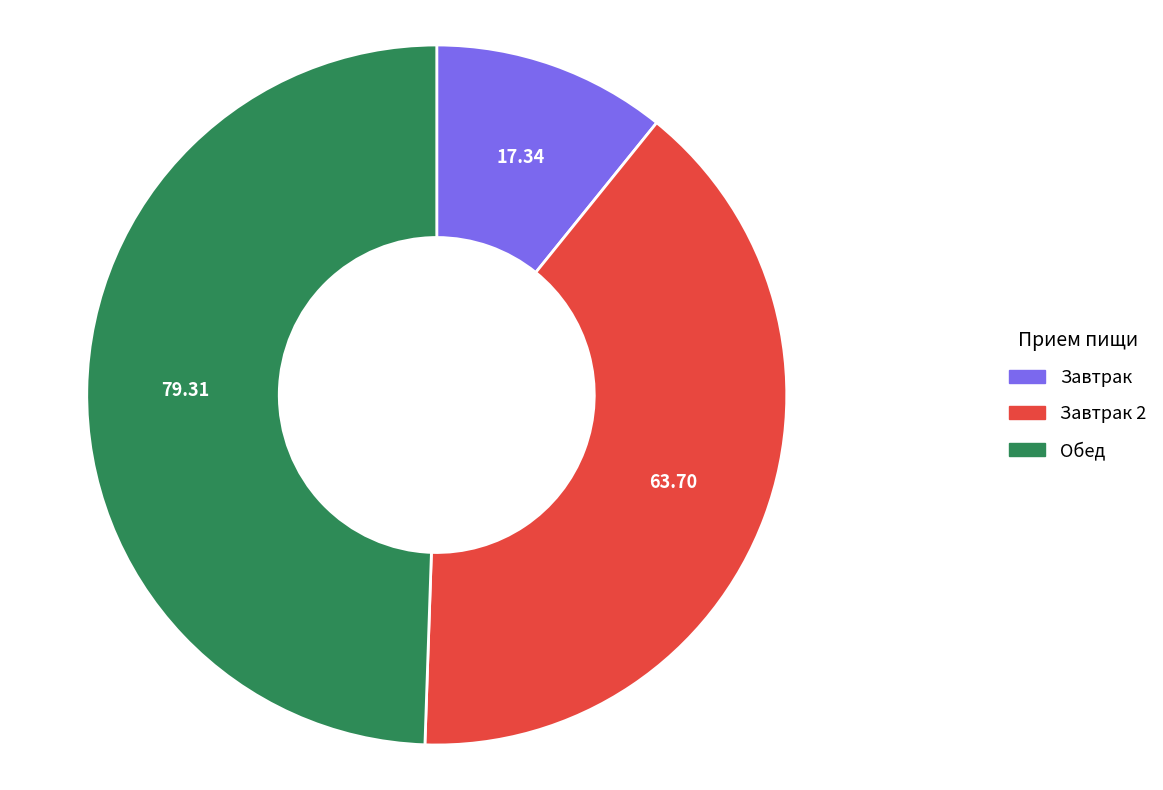

Is there any slice that represents more than half of the pie?

No